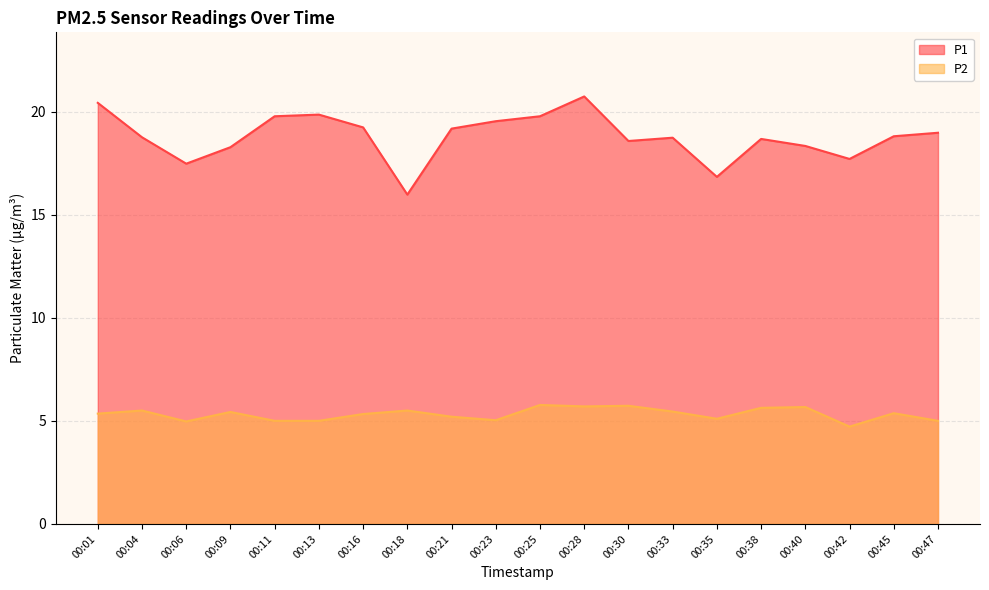

What is the difference between the second highest and second lowest values in the P2 series?

0.8